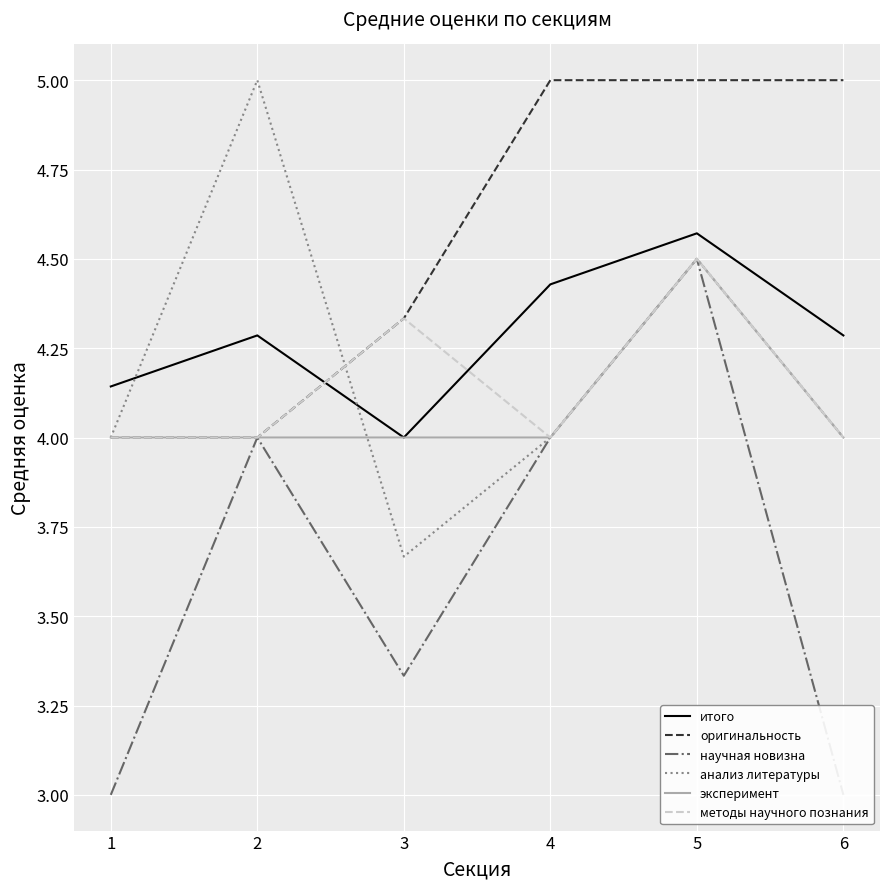

At which label is итого closest to 4?

3